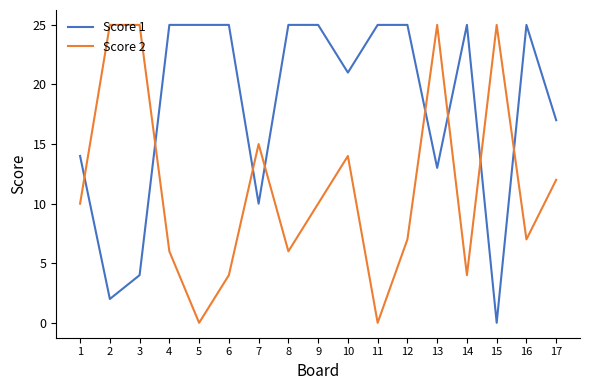

What is the sum of the Score 2 values at 5 and 9?

10